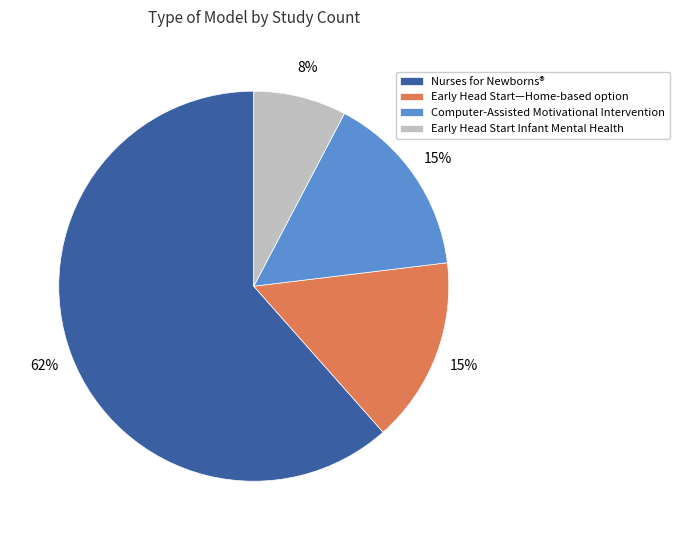

Combined, do Computer-Assisted Motivational Intervention and Early Head Start Infant Mental Health account for over 50%?

No